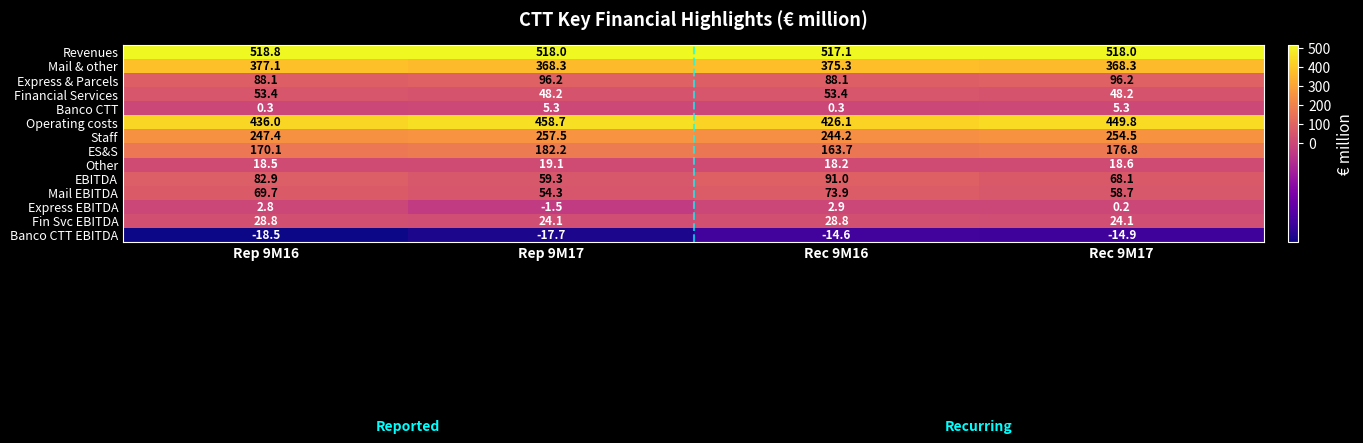

At Rec 9M16, list the series in order from largest to smallest.

Revenues, Operating costs, Mail & other, Staff, ES&S, EBITDA, Express & Parcels, Mail EBITDA, Financial Services, Fin Svc EBITDA, Other, Express EBITDA, Banco CTT, Banco CTT EBITDA